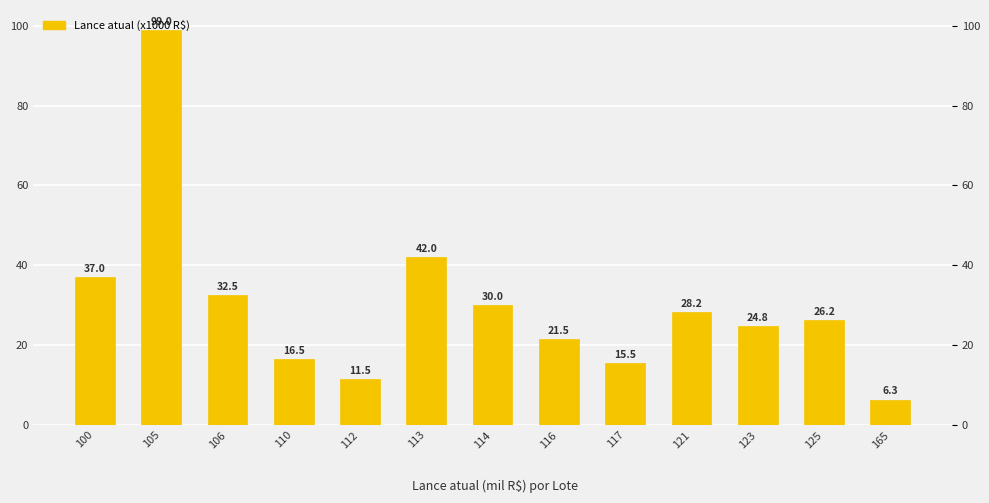

Reading left to right, list all the values displayed in this chart.

100=37.0	105=99.0	106=32.5	110=16.5	112=11.5	113=42.0	114=30.0	116=21.5	117=15.5	121=28.2	123=24.8	125=26.2	165=6.3